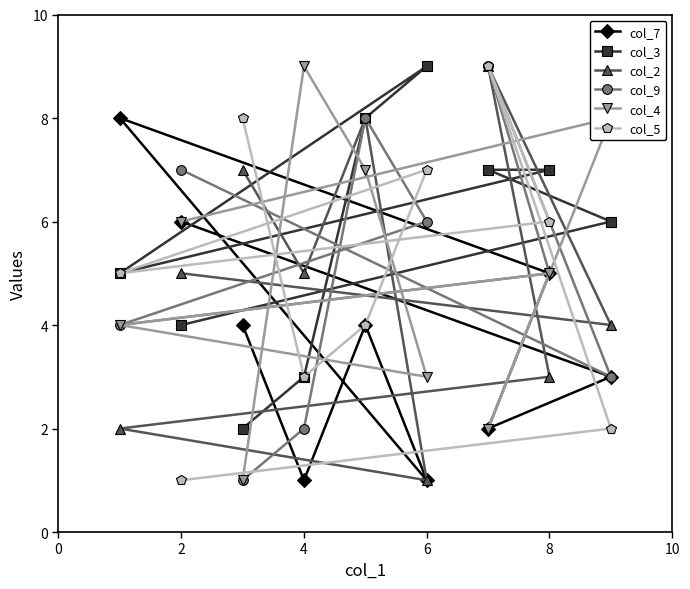

True or false: col_5 has a value of 7 at 6.

True